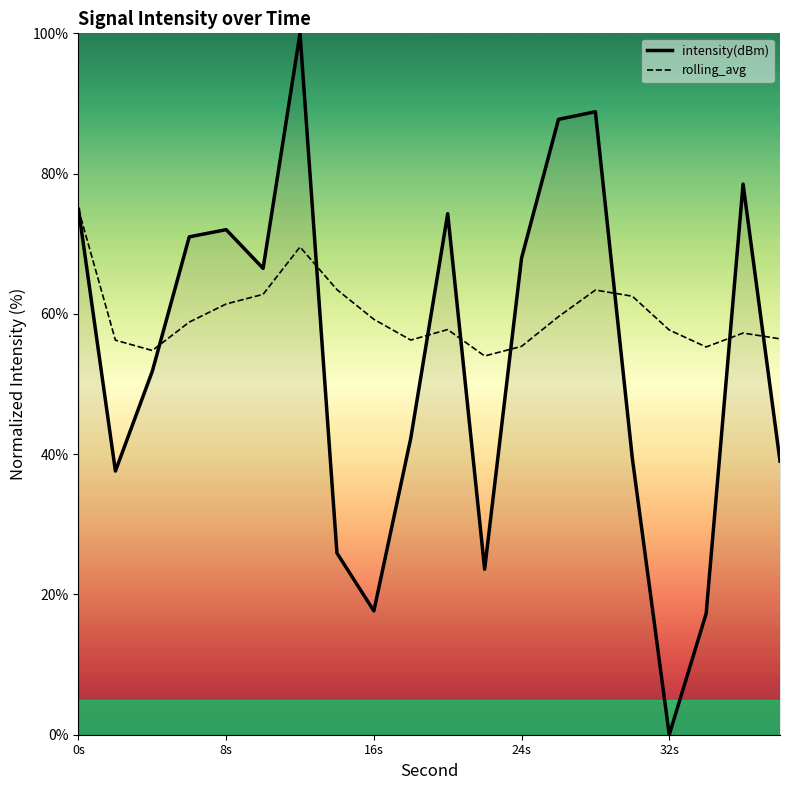

Which series has the largest total across all categories?

rolling_avg